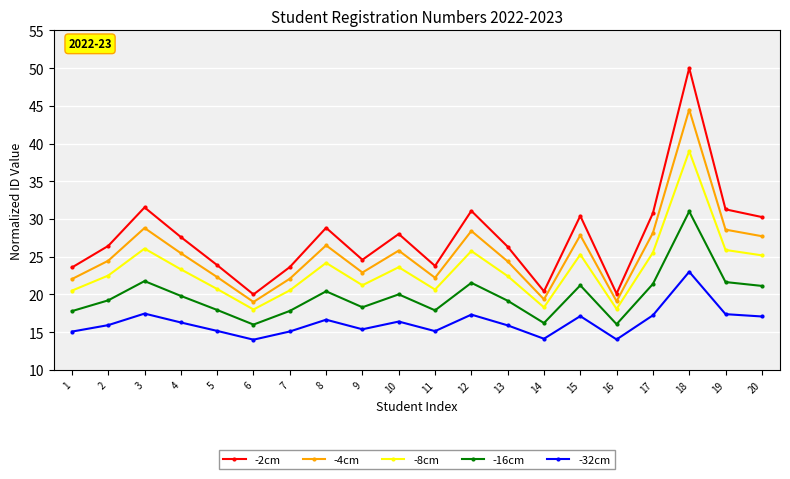

How many lines are shown in the chart?

5